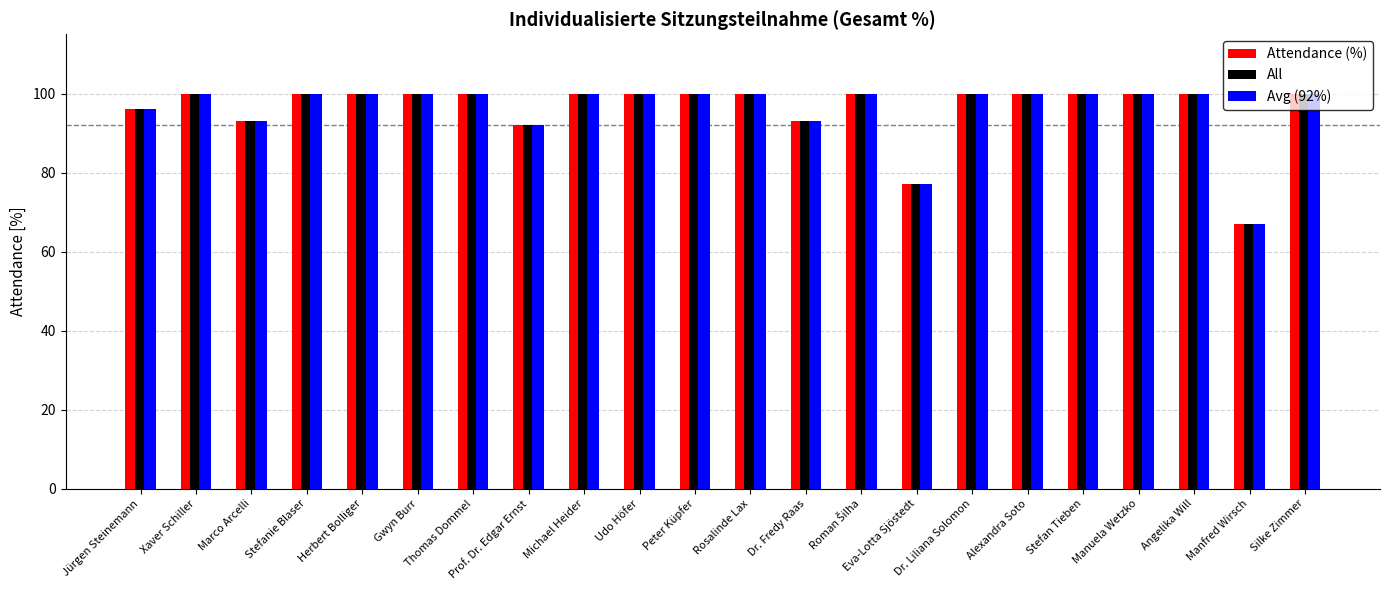

What is the label of the 3rd bar from the right?

Angelika Will